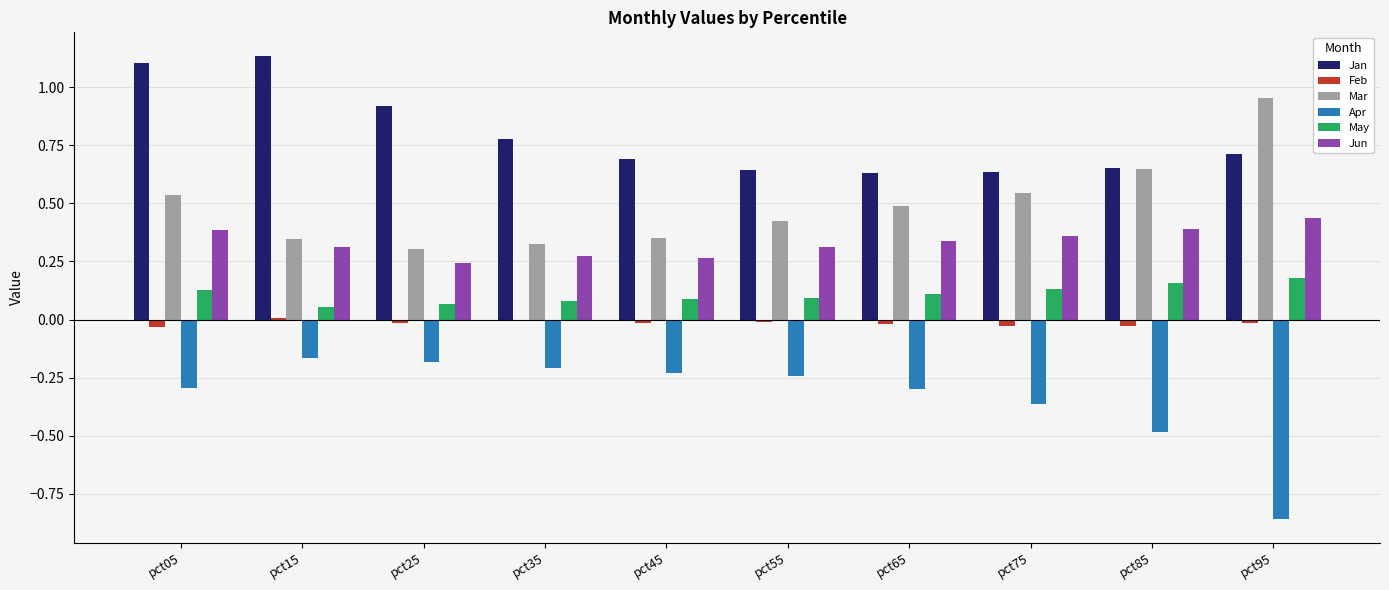

Between pct05 and pct75, which series saw the biggest shift?

Jan